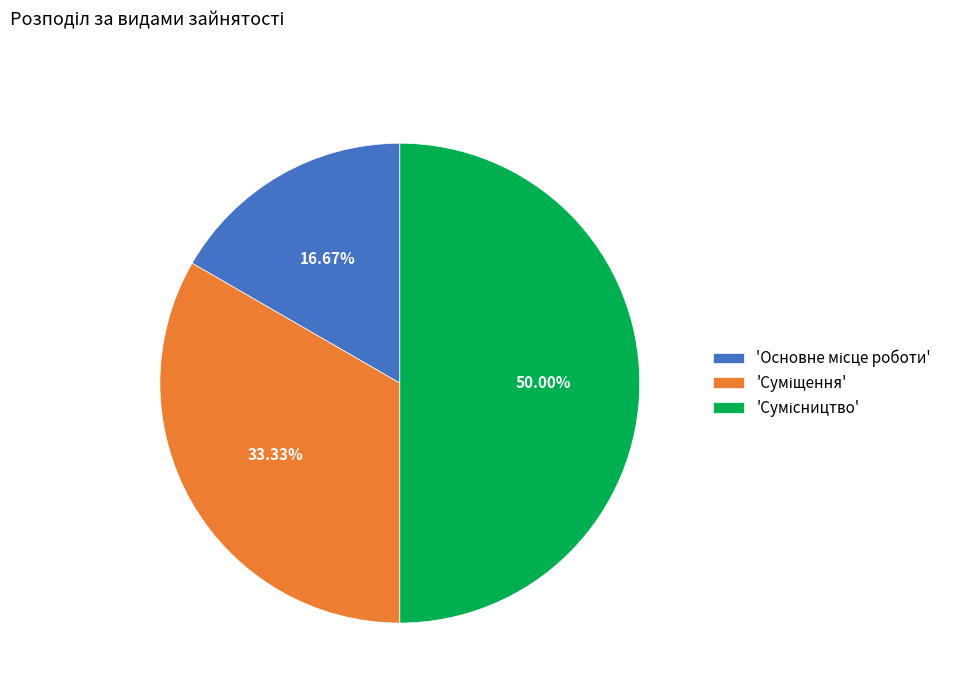

Which category has the smallest portion of the pie?

Основне місце роботи